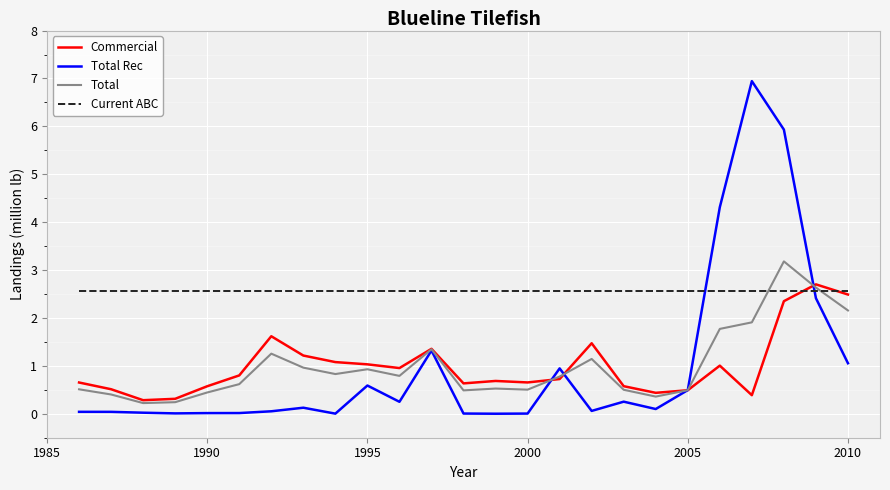

Which series has the largest total across all categories?

Current ABC